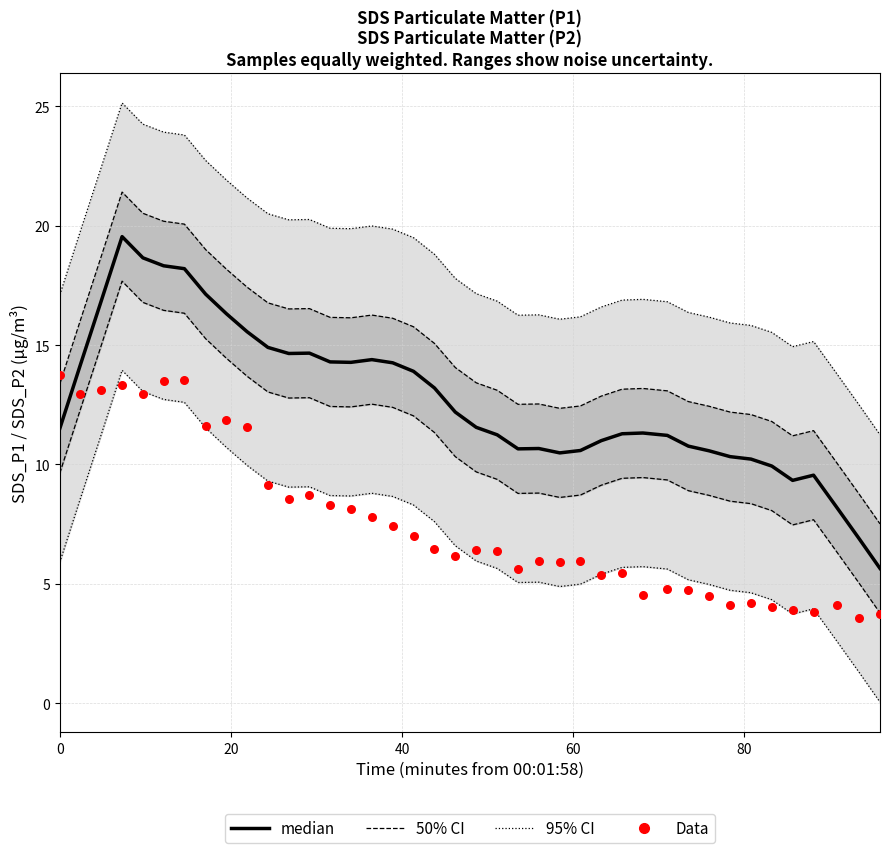

Which series has the largest total across all categories?

median